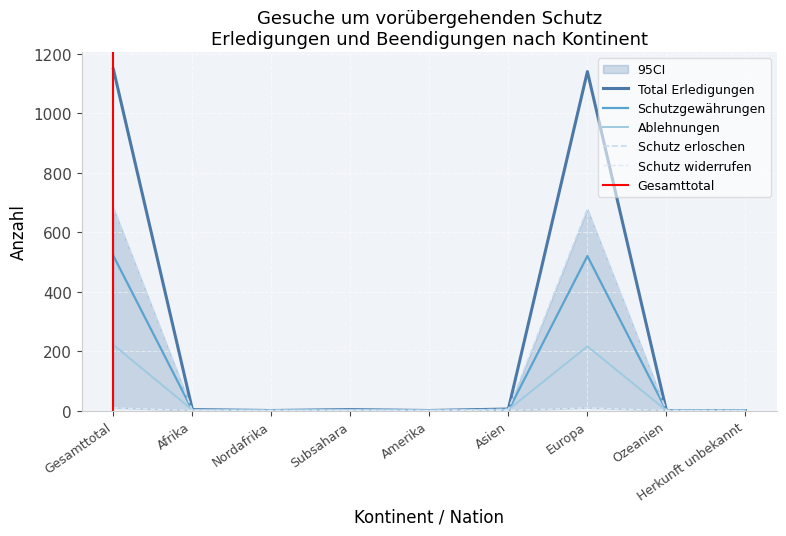

The Ablehnungen series shows -121 at Amerika. True or false?

False